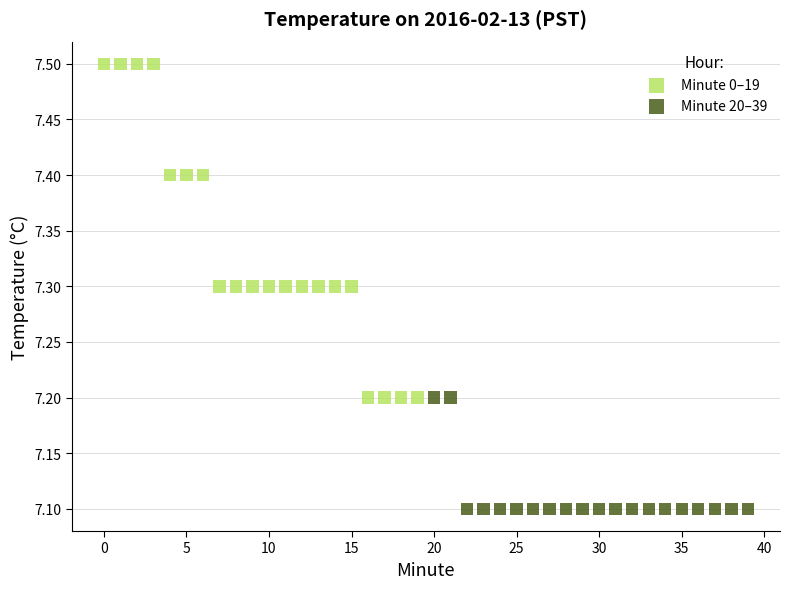

Which series contains the highest Y value?

Minute 0–19